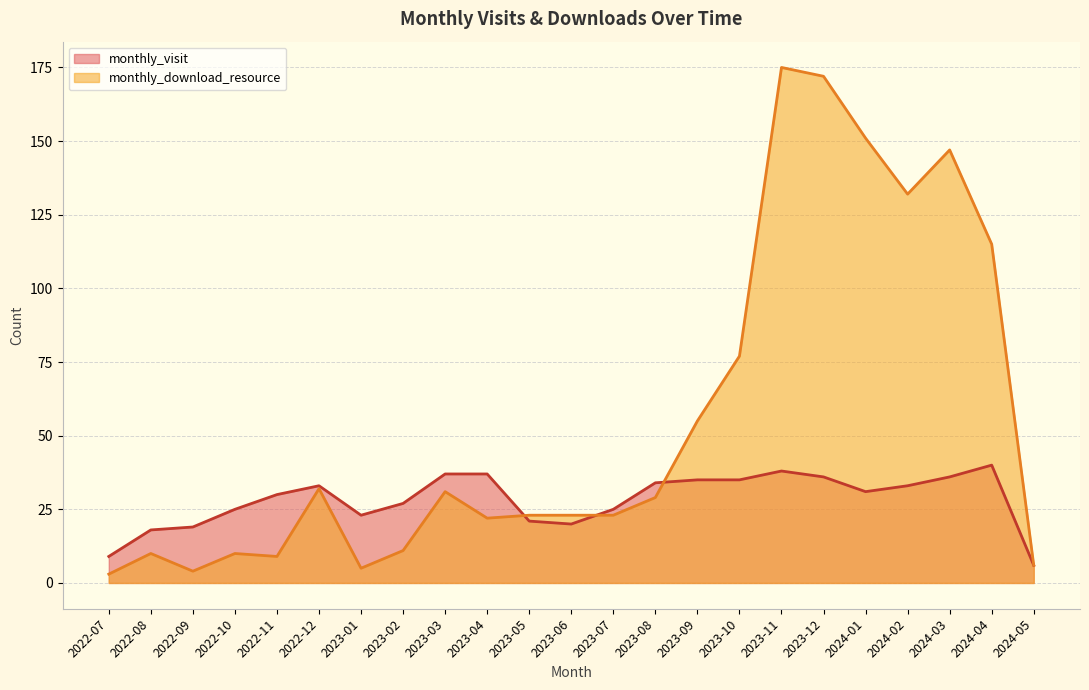

At which category does monthly_download_resource reach its first local valley?

2022-09